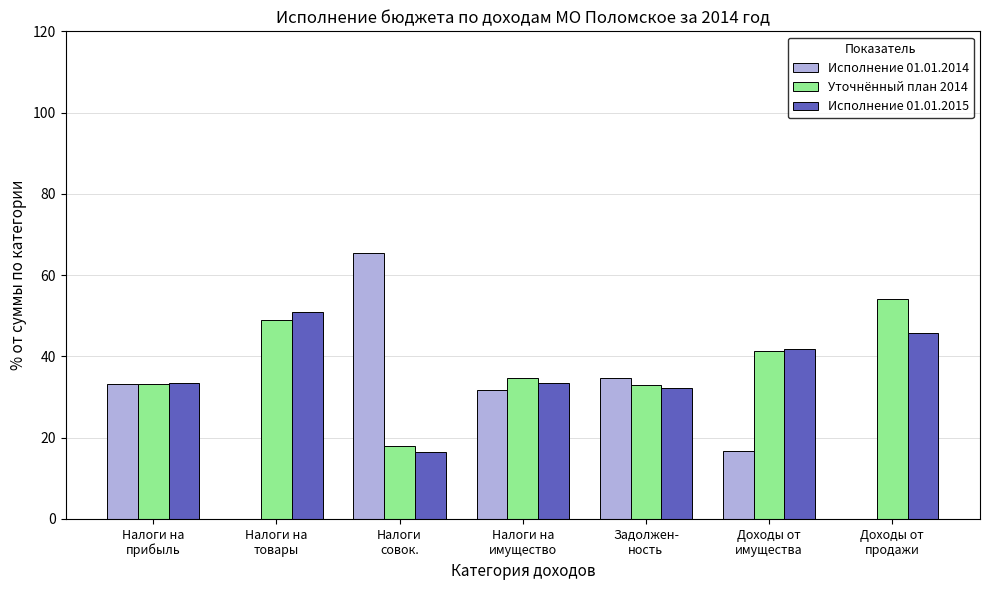

What is the sum of all Исполнение 01.01.2015 values?

254.3